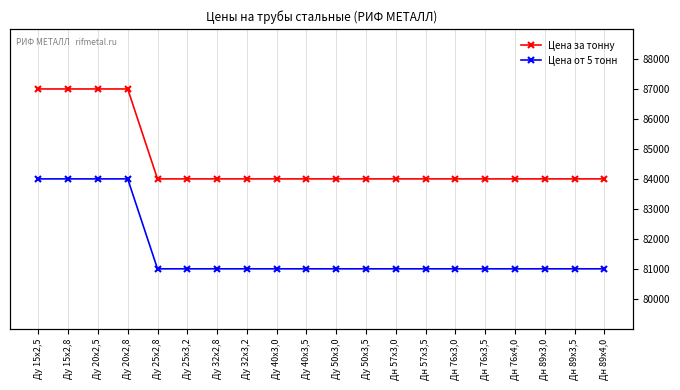

What is the spread (max minus min) of values at Дн 89х3,5?

3000